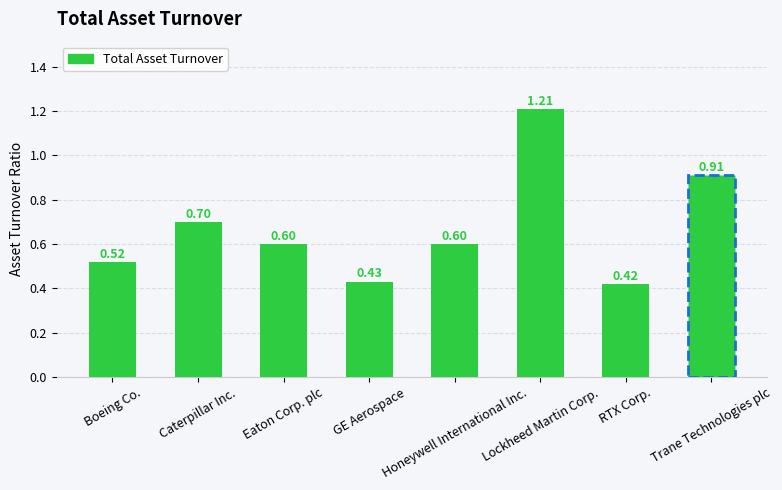

What is the difference between the maximum and minimum values?

0.8